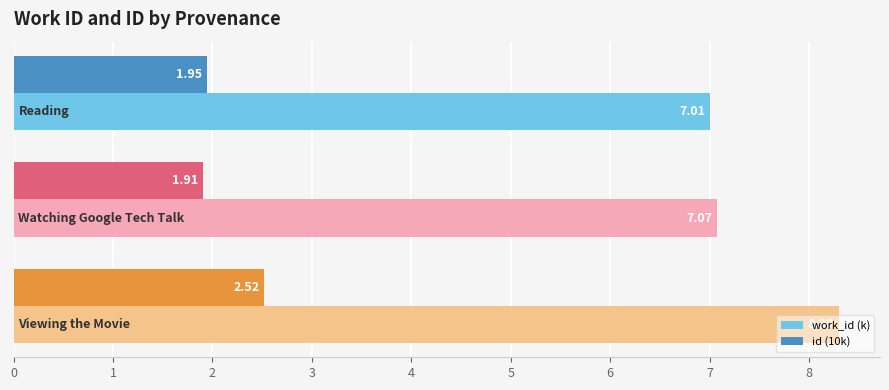

Which series has the largest total across all categories?

work_id (k)